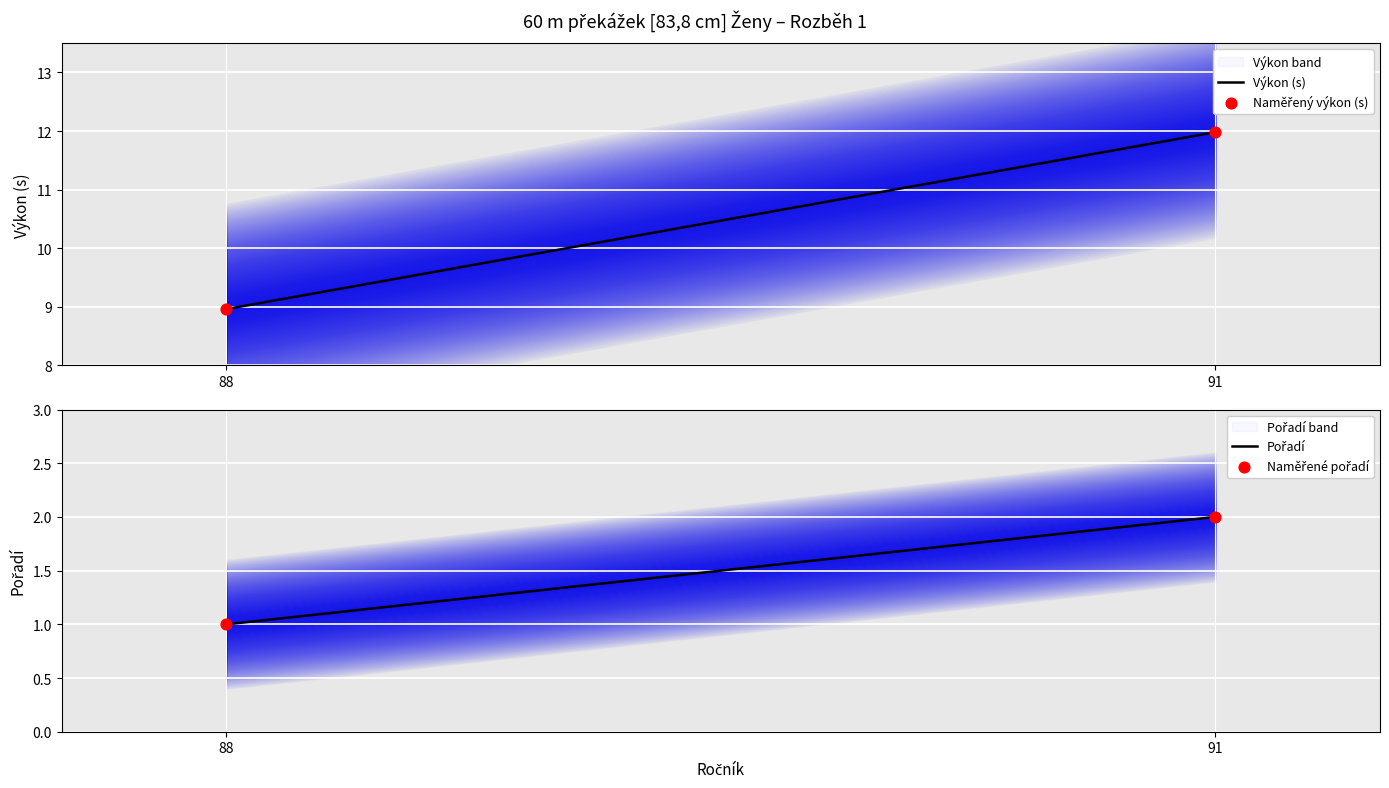

Which series has the largest total across all categories?

Výkon (s)